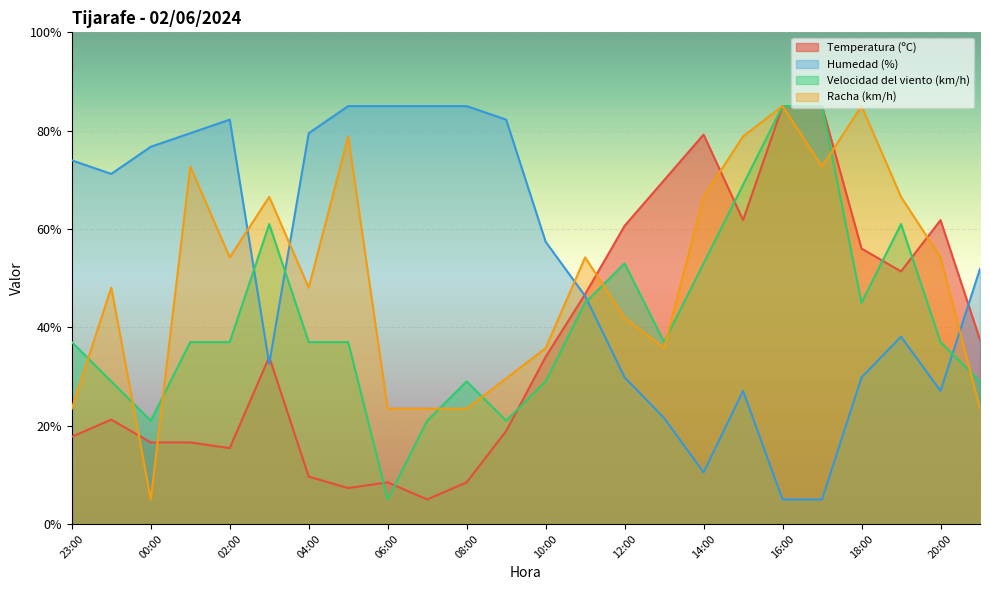

After their last crossing, which series has the higher values: Velocidad del viento (km/h) or Temperatura (ºC)?

Temperatura (ºC)